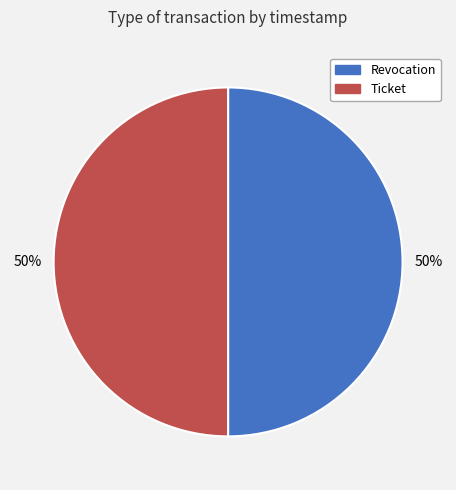

To the nearest percent, what percentage of the pie is Ticket?

50%